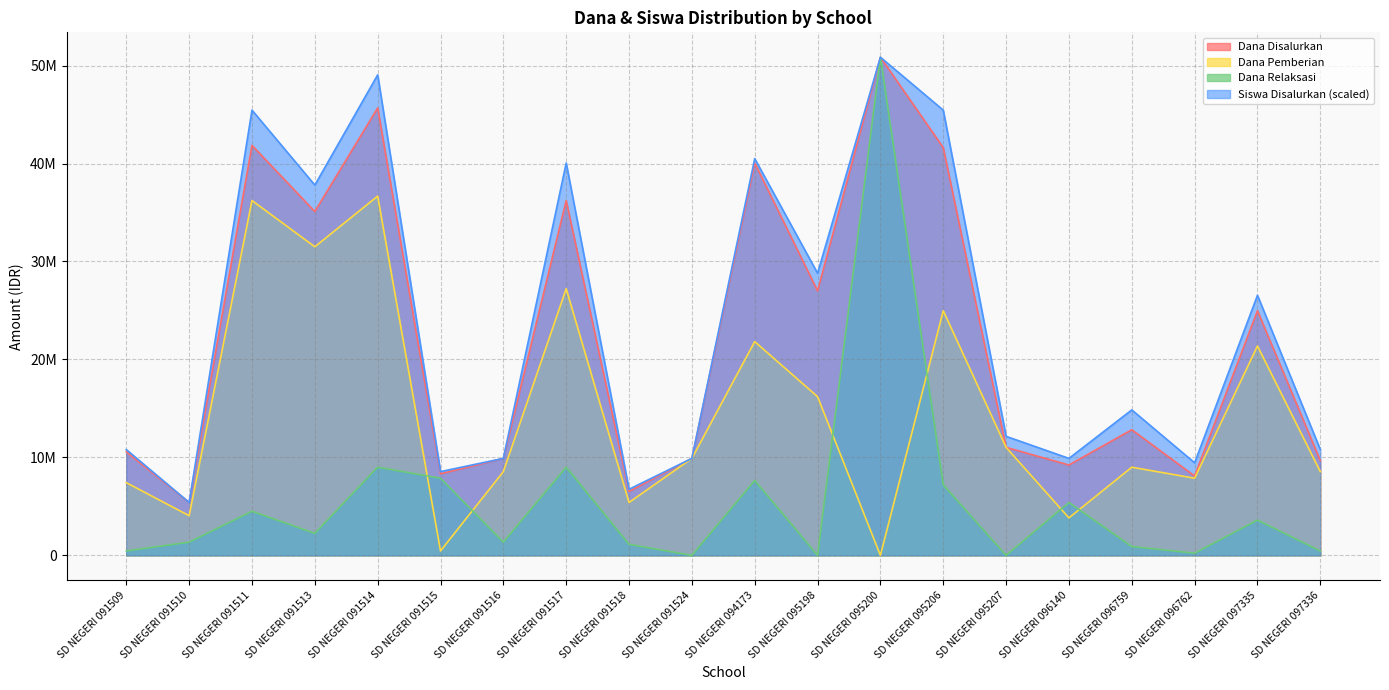

Does the chart display data point markers on the line(s)?

No